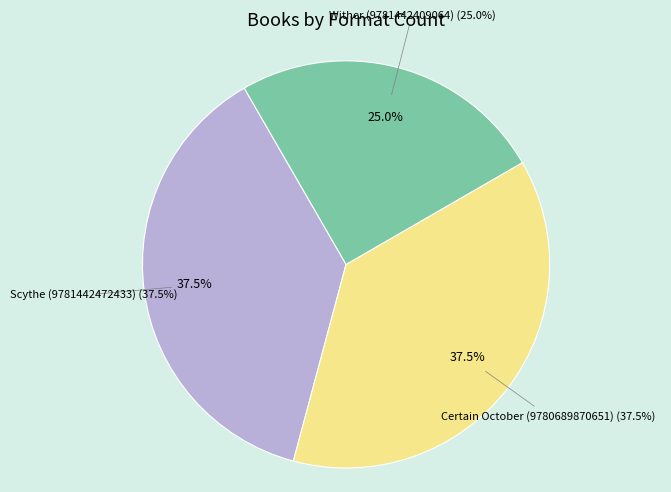

How many slices are in this pie chart?

3